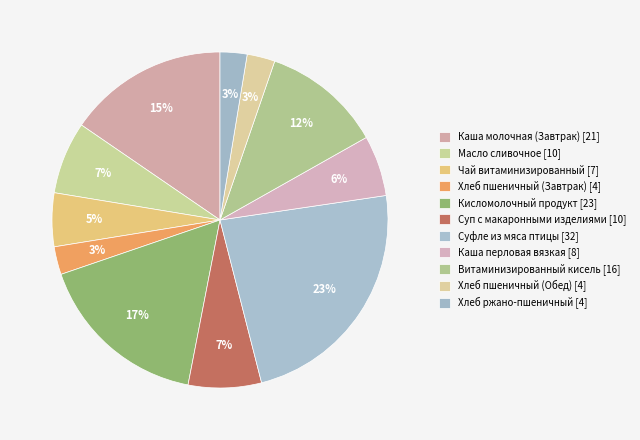

How many segments does this pie chart have?

11